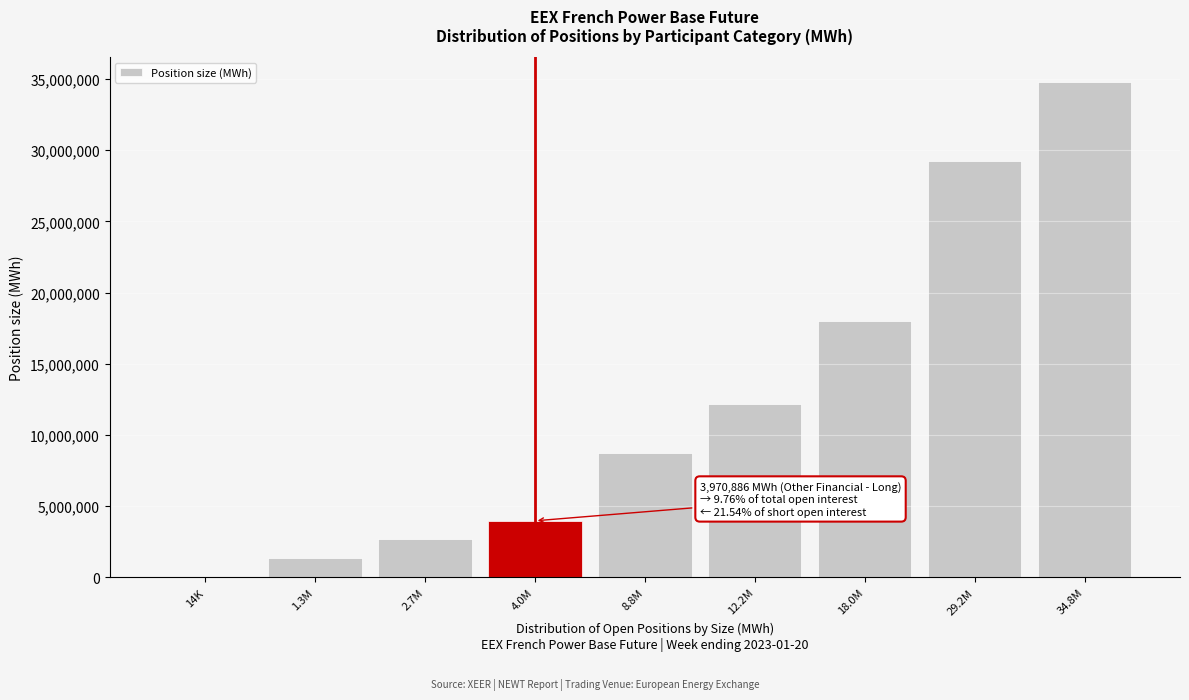

Reading left to right, what are all the values shown in this chart?

14K=14207	1.3M=1325021	2.7M=2681355	4.0M=3970886	8.8M=8769827	12.2M=12208323	18.0M=17995723	29.2M=29226719	34.8M=34787311